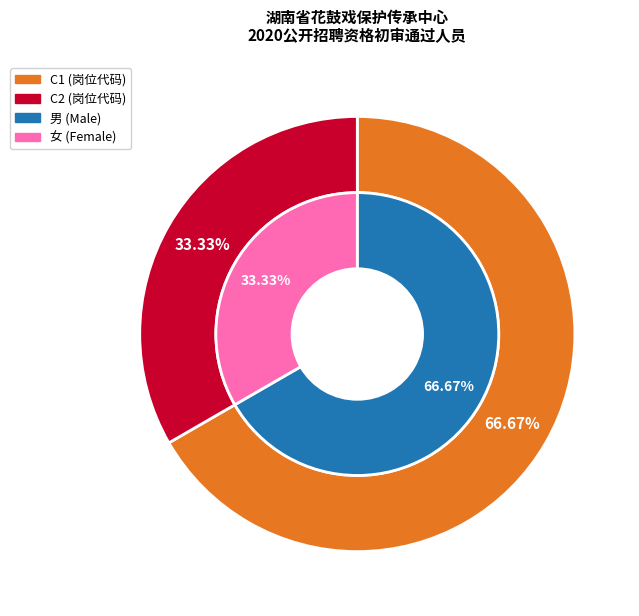

To the nearest percent, what is the difference between the C2 and C1 slice percentages?

33%